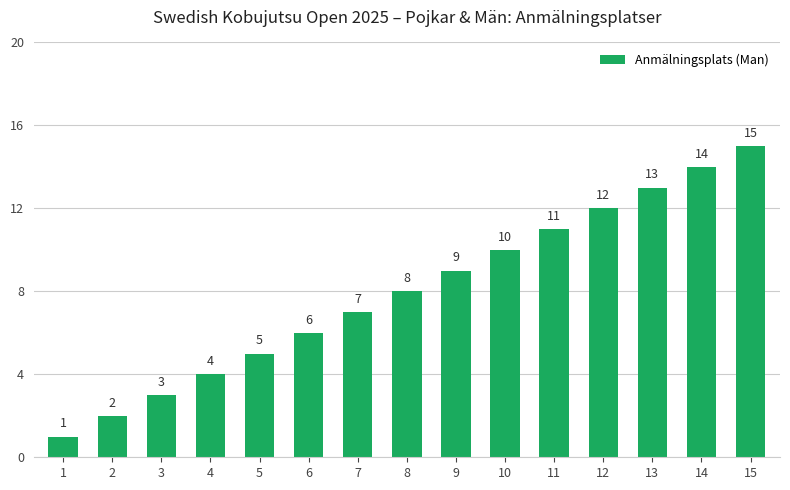

What is the value of the 4th bar from the left?

4